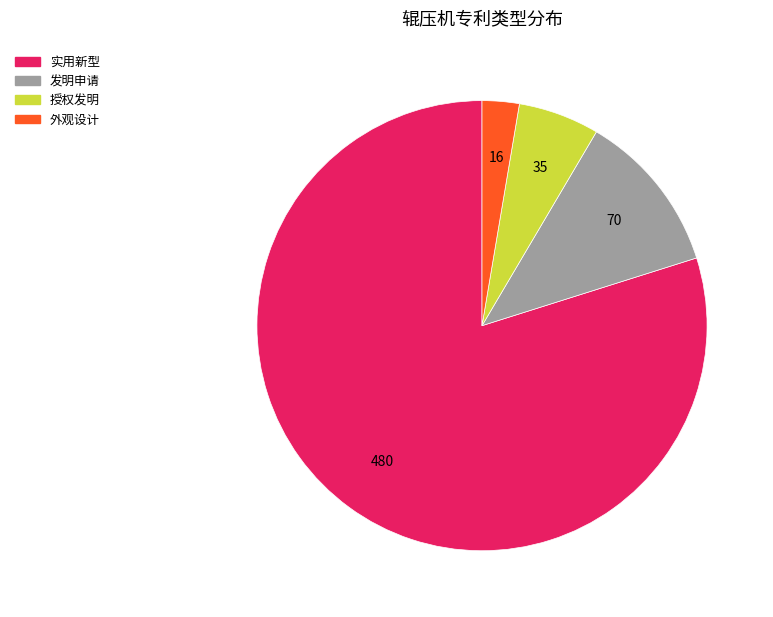

Is the sum of 授权发明 and 发明申请 greater than half?

No